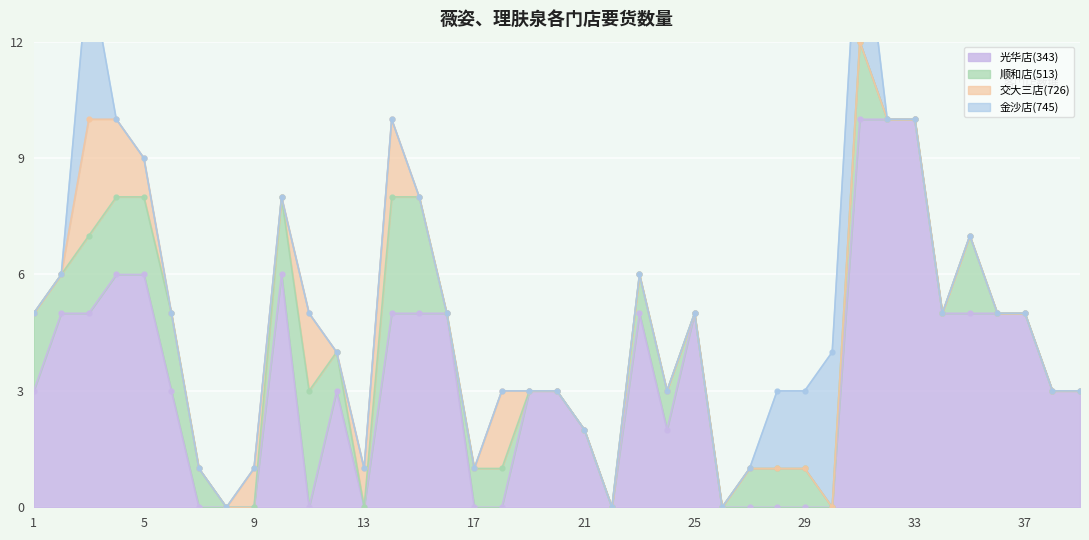

Is it true that 交大三店(726) equals 0 at 25?

True